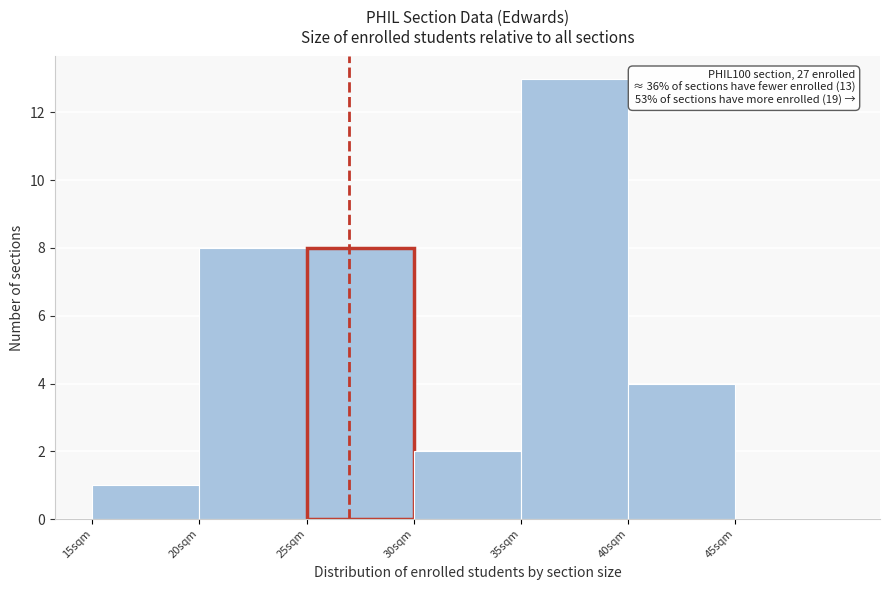

Which range on the x-axis has the tallest bar?

35 to 40